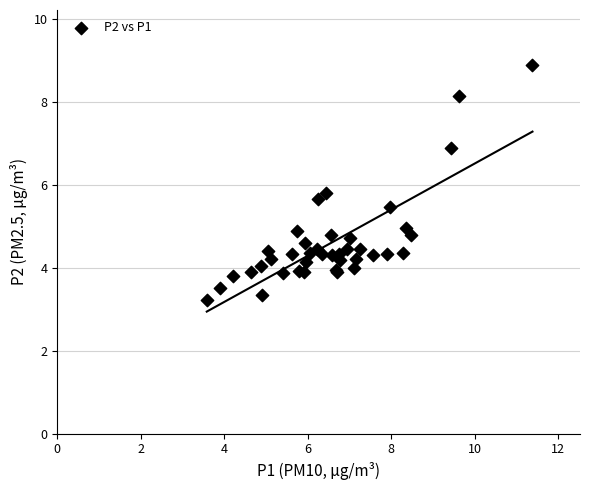

What Y value in the scatter plot is closest to 6?

5.8